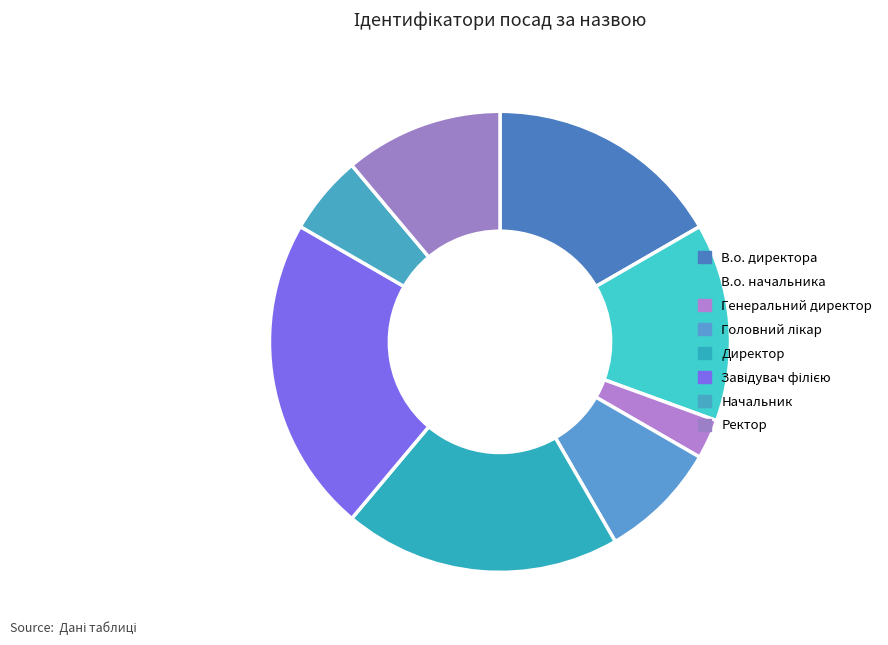

What is the total percentage of Ректор and Генеральний директор?

13.9%